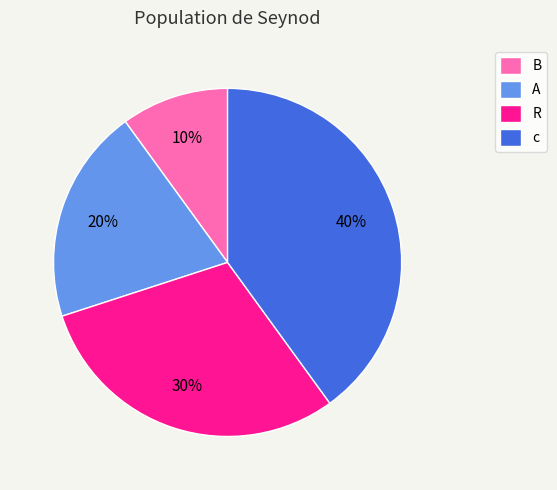

What percentage is the R slice, to the nearest percent?

30%